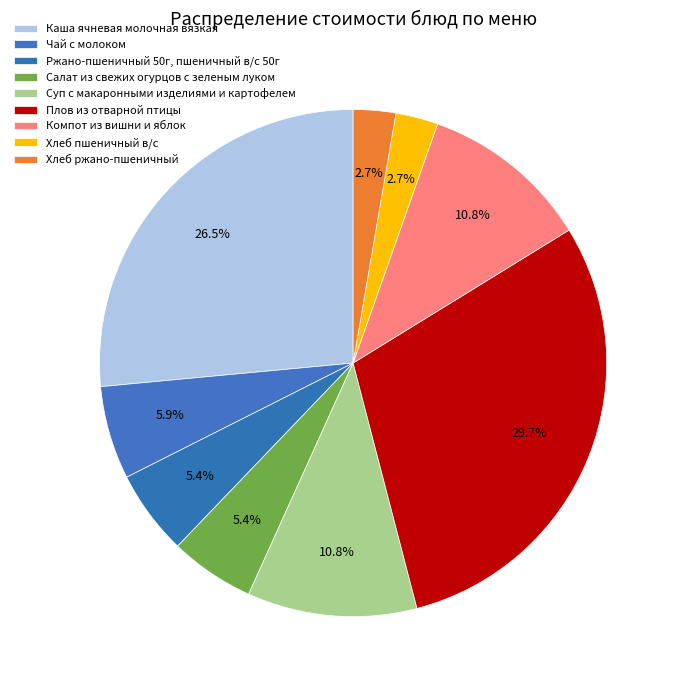

Rank the categories by value from highest to lowest.

Плов из отварной птицы, Каша ячневая молочная вязкая, Суп с макаронными изделиями и картофелем, Компот из вишни и яблок, Чай с молоком, Ржано-пшеничный 50г, пшеничный в/с 50г, Салат из свежих огурцов с зеленым луком, Хлеб пшеничный в/с, Хлеб ржано-пшеничный